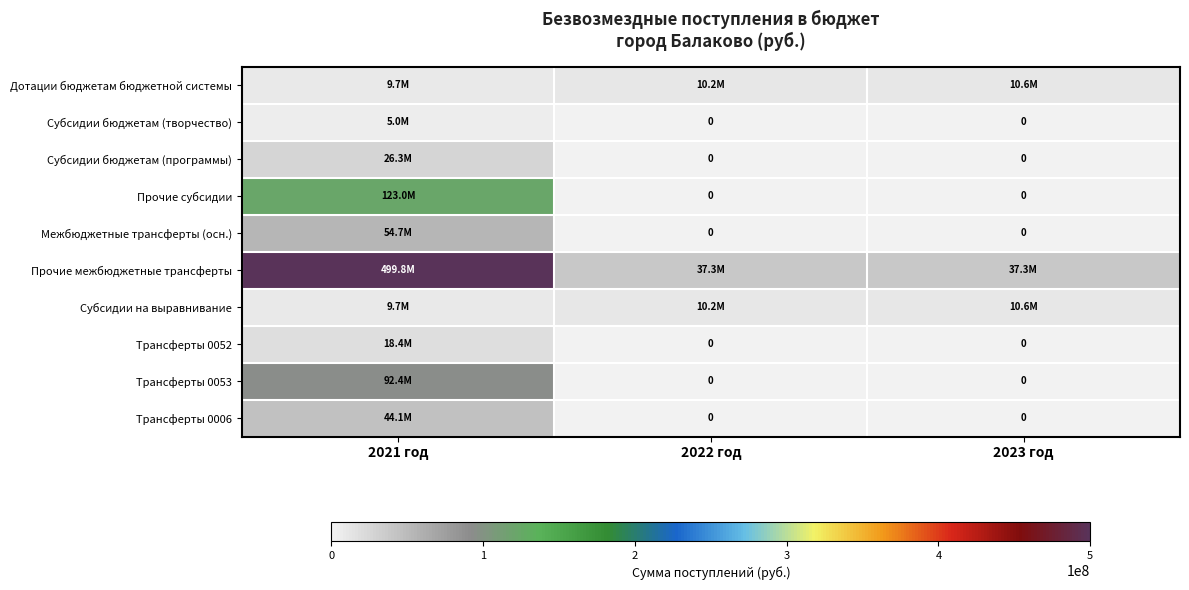

Is the value of Прочие субсидии at 2022 год greater than the value of Субсидии бюджетам (программы) at 2021 год?

No